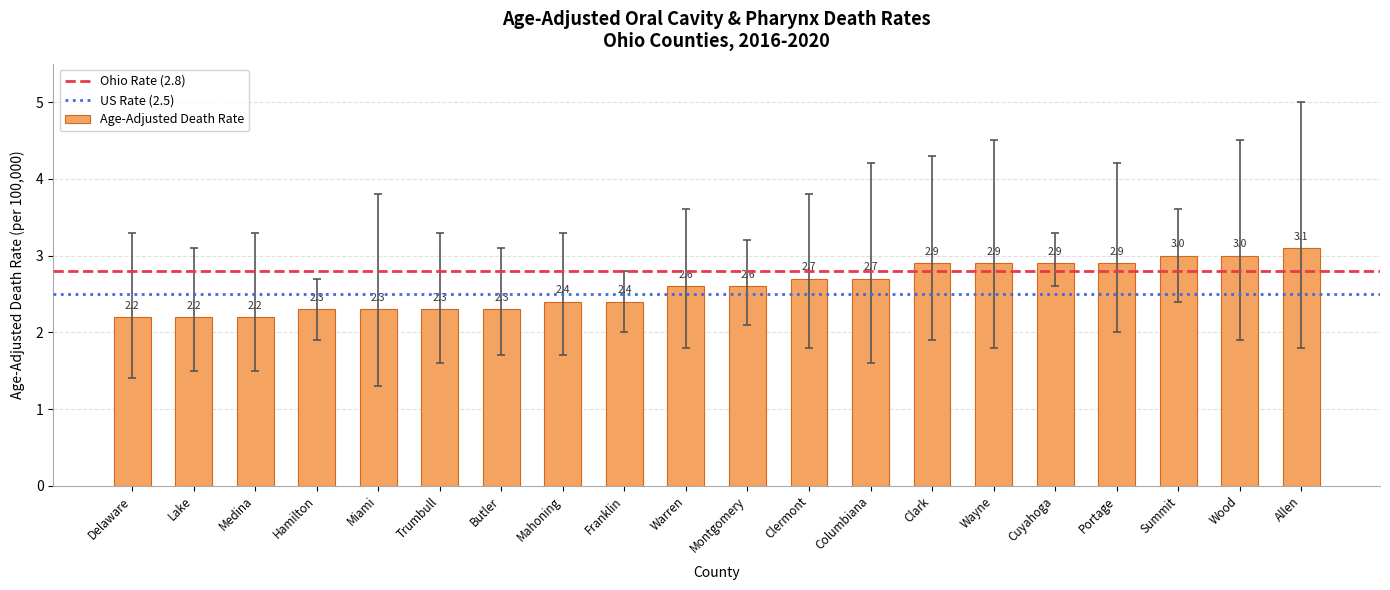

What is the maximum value shown in the chart?

3.1